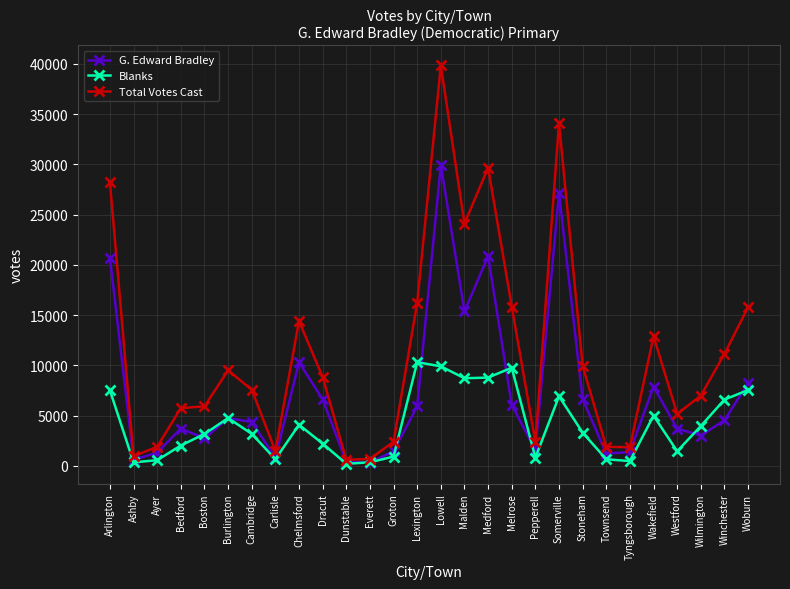

List the series in order of their overall mean, highest first.

Total Votes Cast, G. Edward Bradley, Blanks